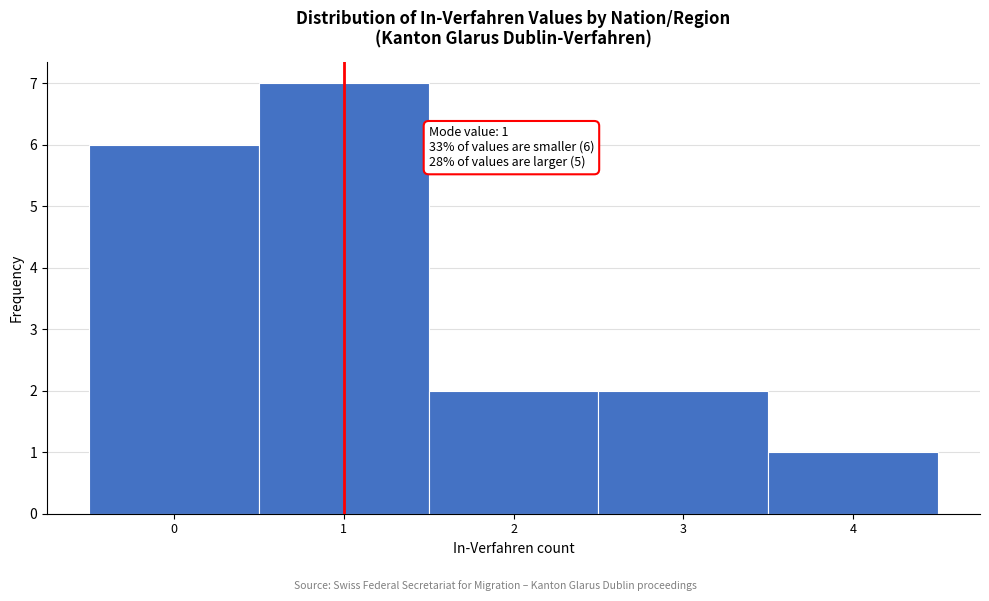

Over which range of the x-axis is the bar tallest?

0.5 to 1.5